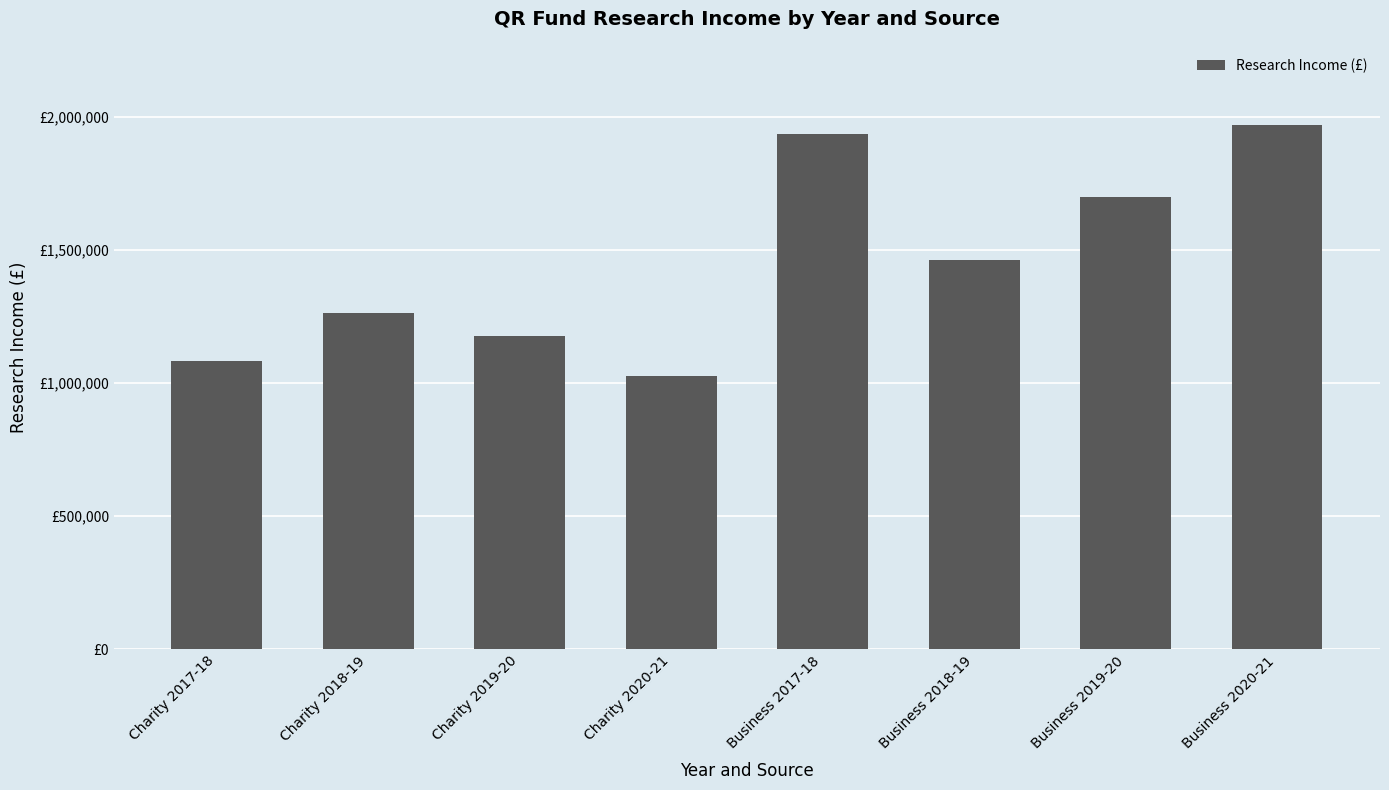

At which label is the value closest to 1499000?

Business 2018-19